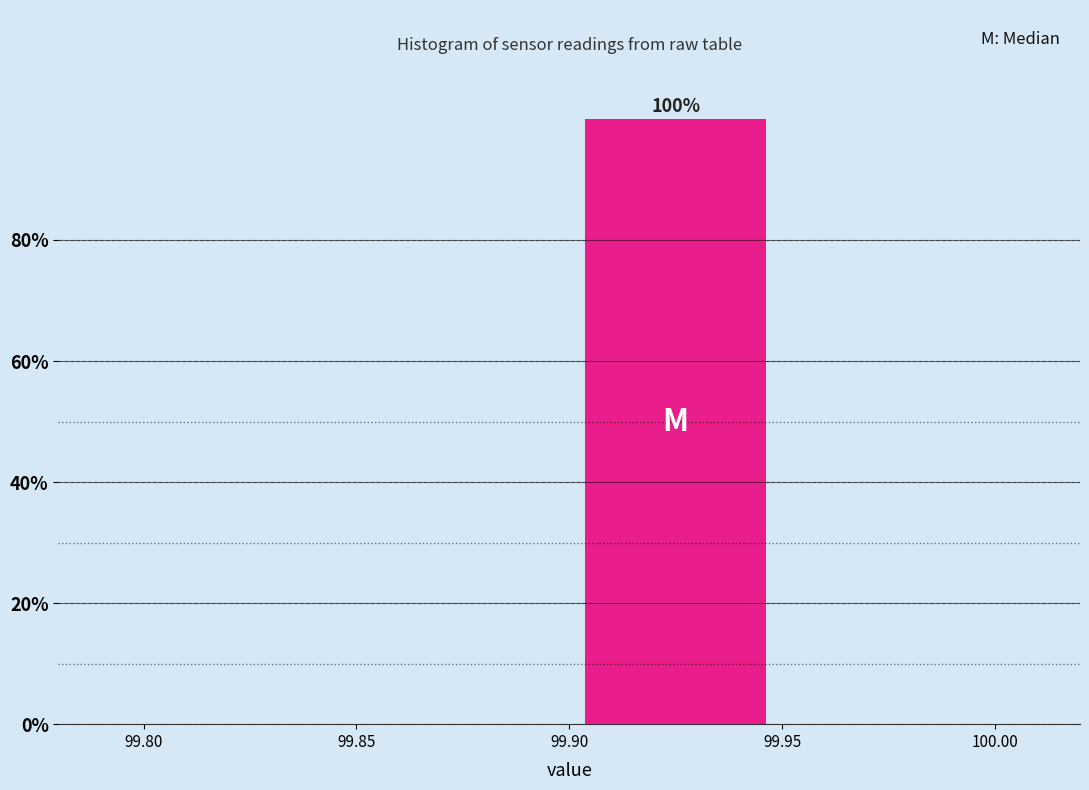

Over which range of the x-axis is the bar tallest?

99.90 to 99.95